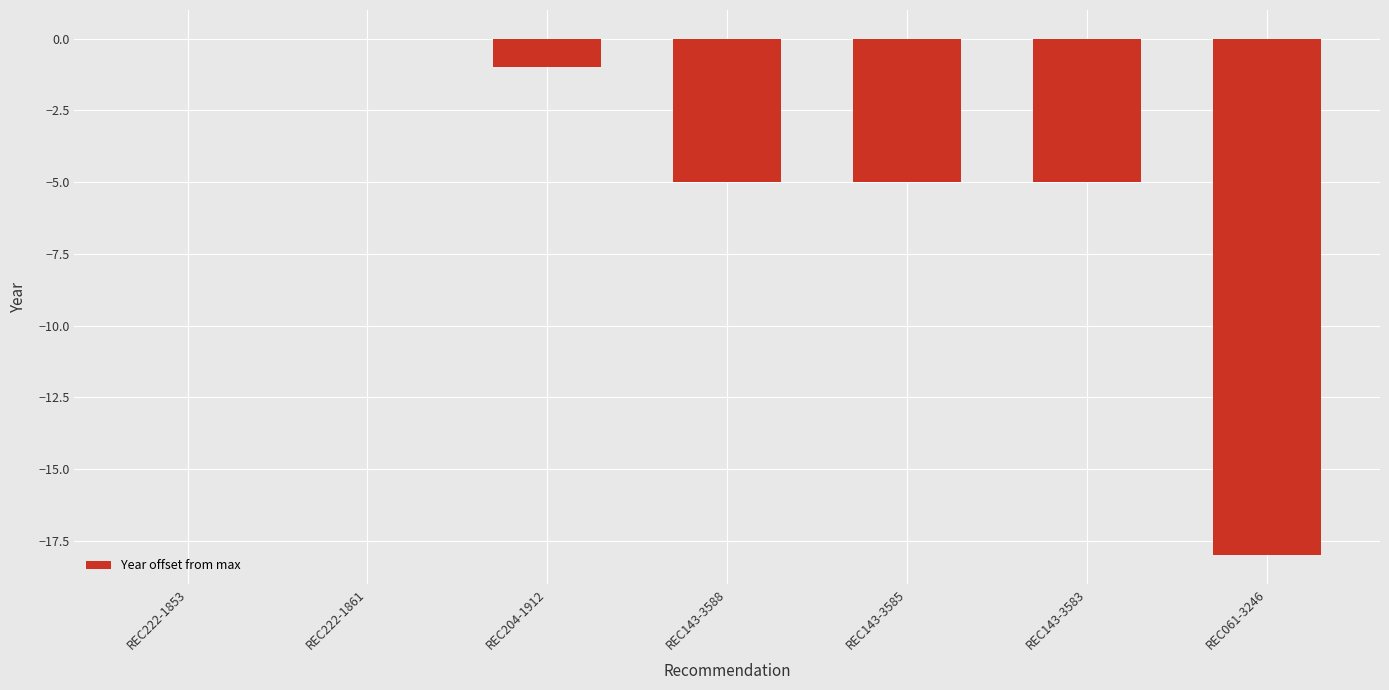

The chart shows a value of -2 at REC143-3585. True or false?

False